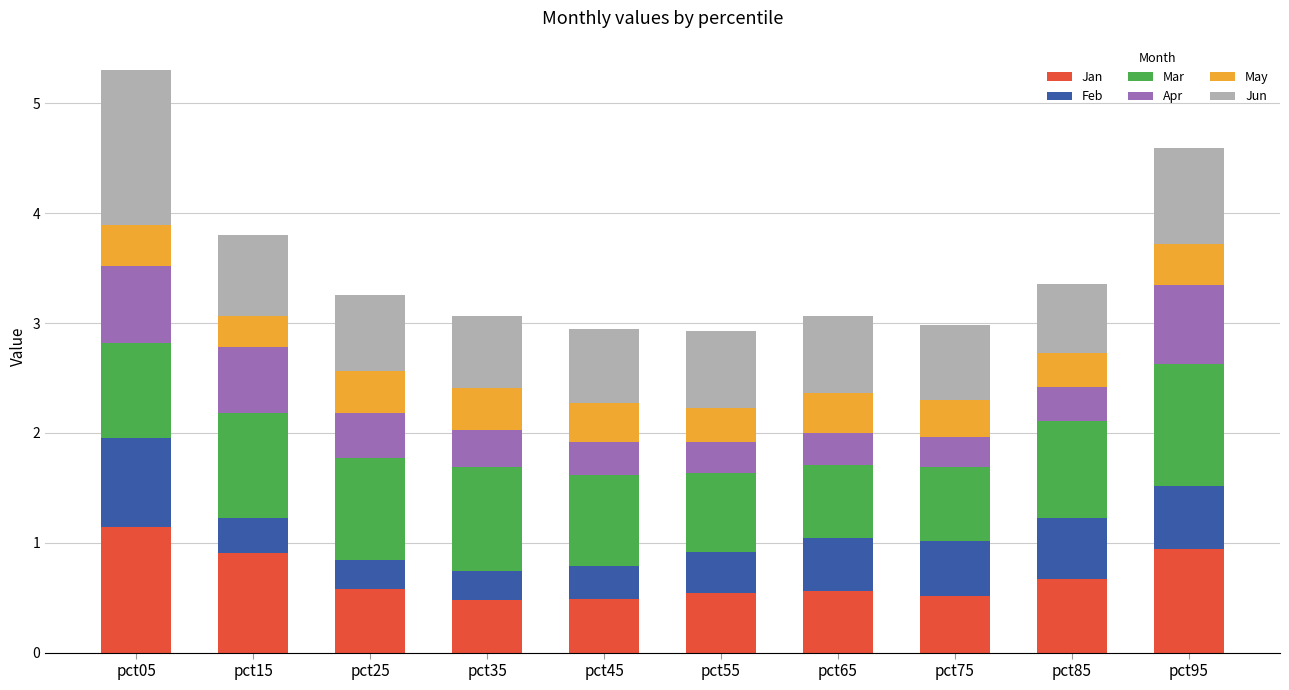

Read the Jan value at pct05.

1.1